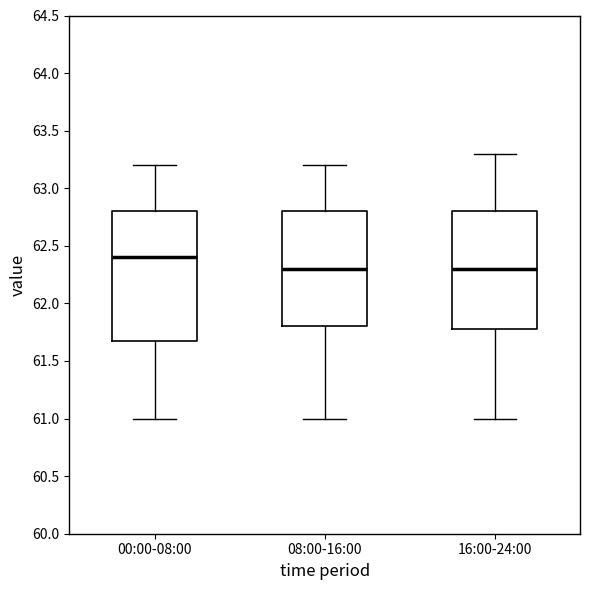

Which box has the highest median line?

00:00-08:00